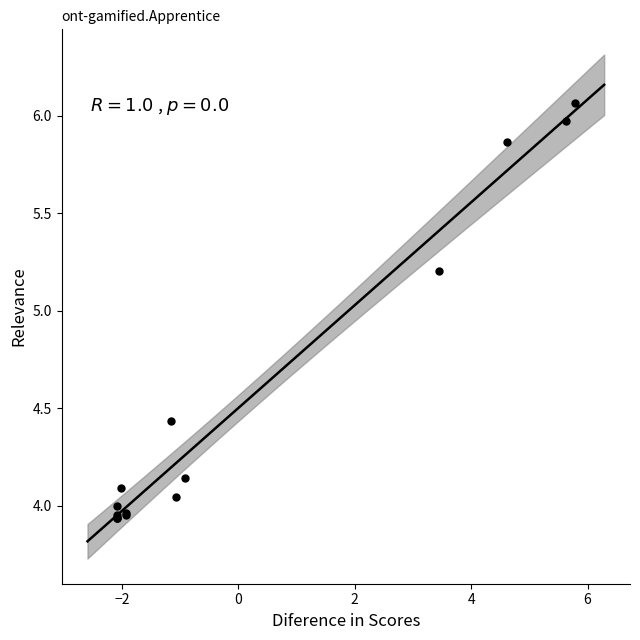

What Y value in the scatter plot is closest to 5?

5.2